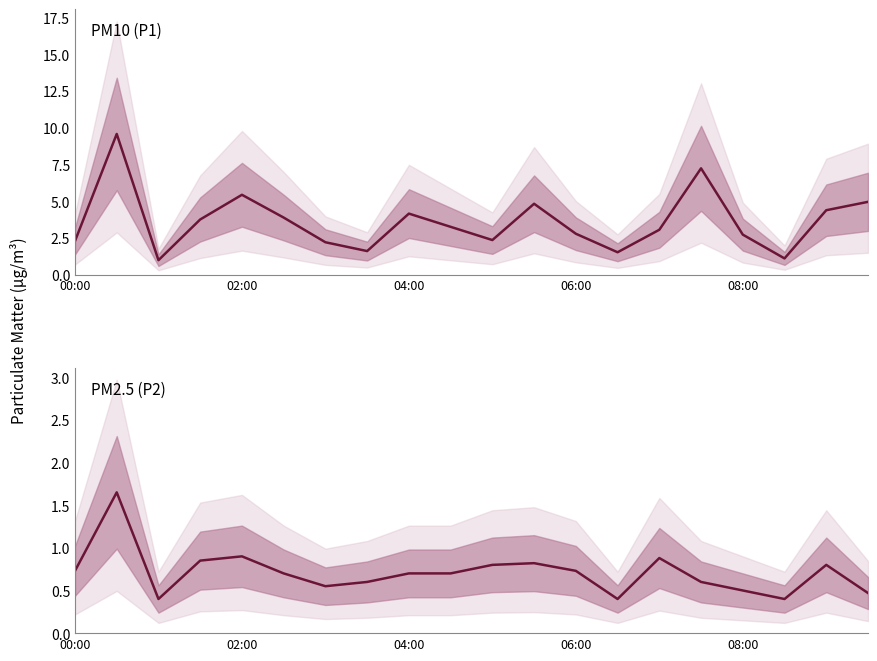

How many interior local peaks does the PM2.5 (P2) series have?

5